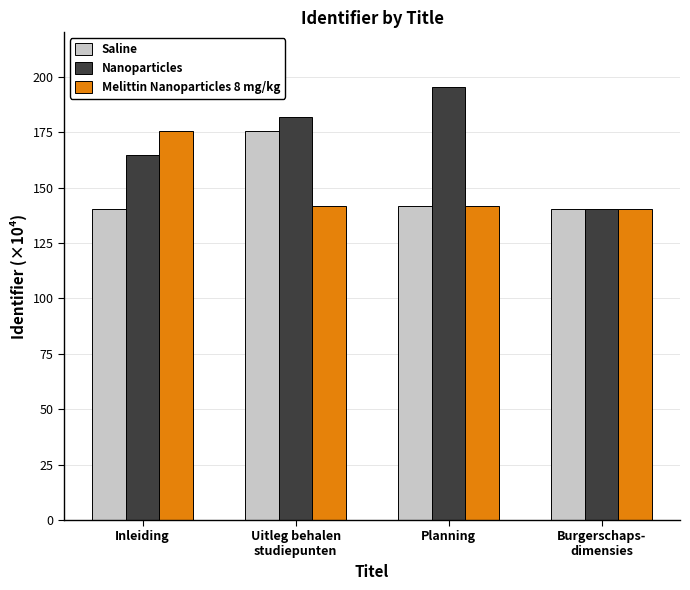

At which label does Nanoparticles reach its peak?

Planning